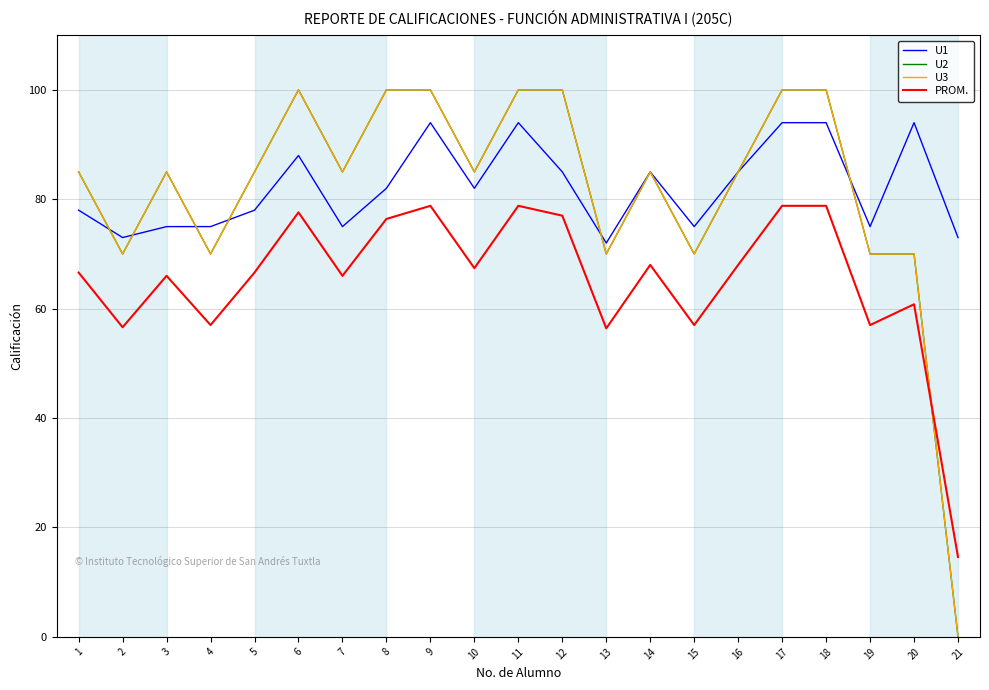

What is the approximate value of PROM. at 8?

76.4